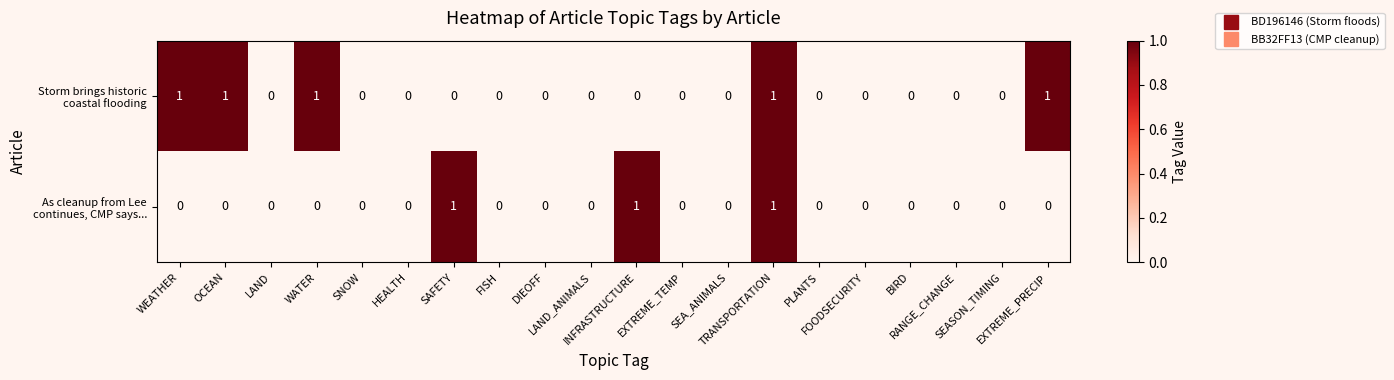

How many series are shown in this chart?

2